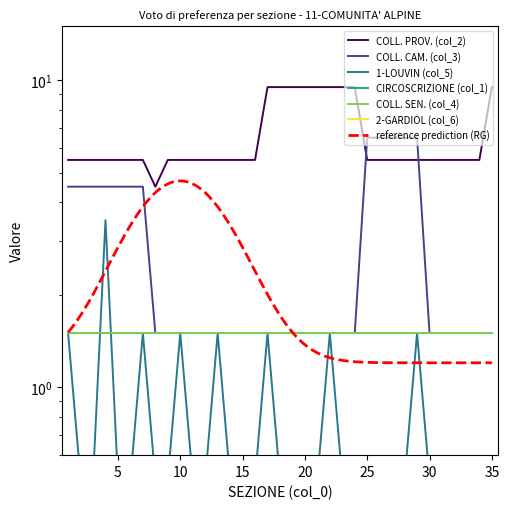

What is the minimum value shown in the chart?

0.5